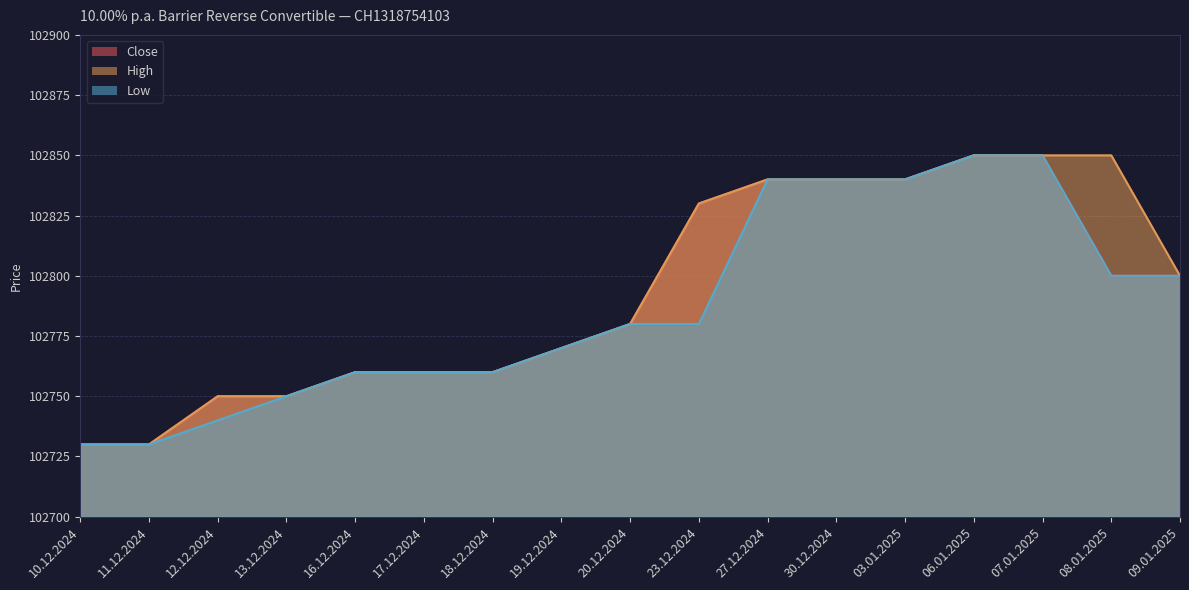

List the series in order of their peak value, lowest first.

Close, High, Low